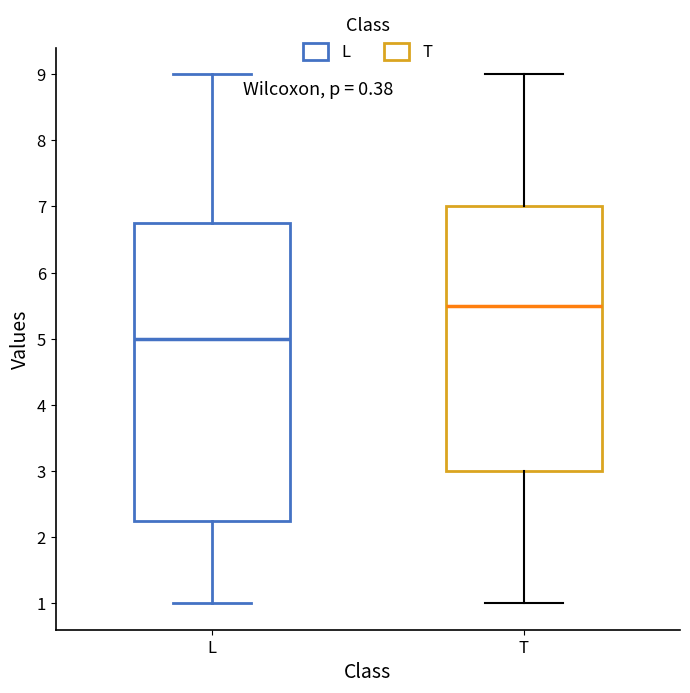

Comparing the boxes themselves (not the whiskers), which one is the tallest?

L